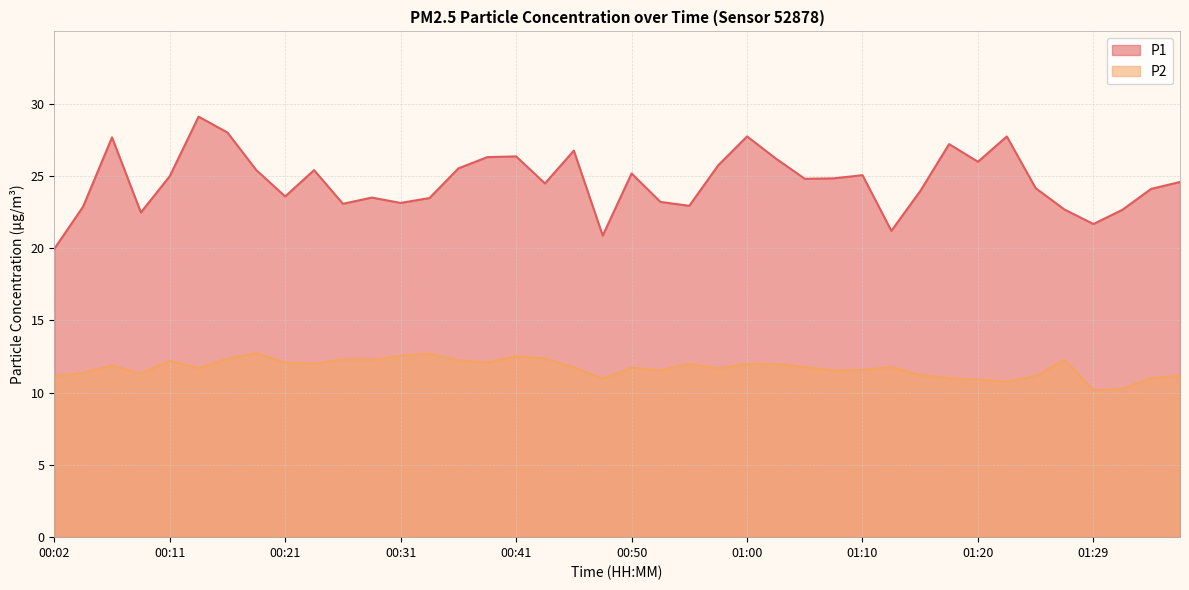

True or false: P1 and P2 cross at least once.

False